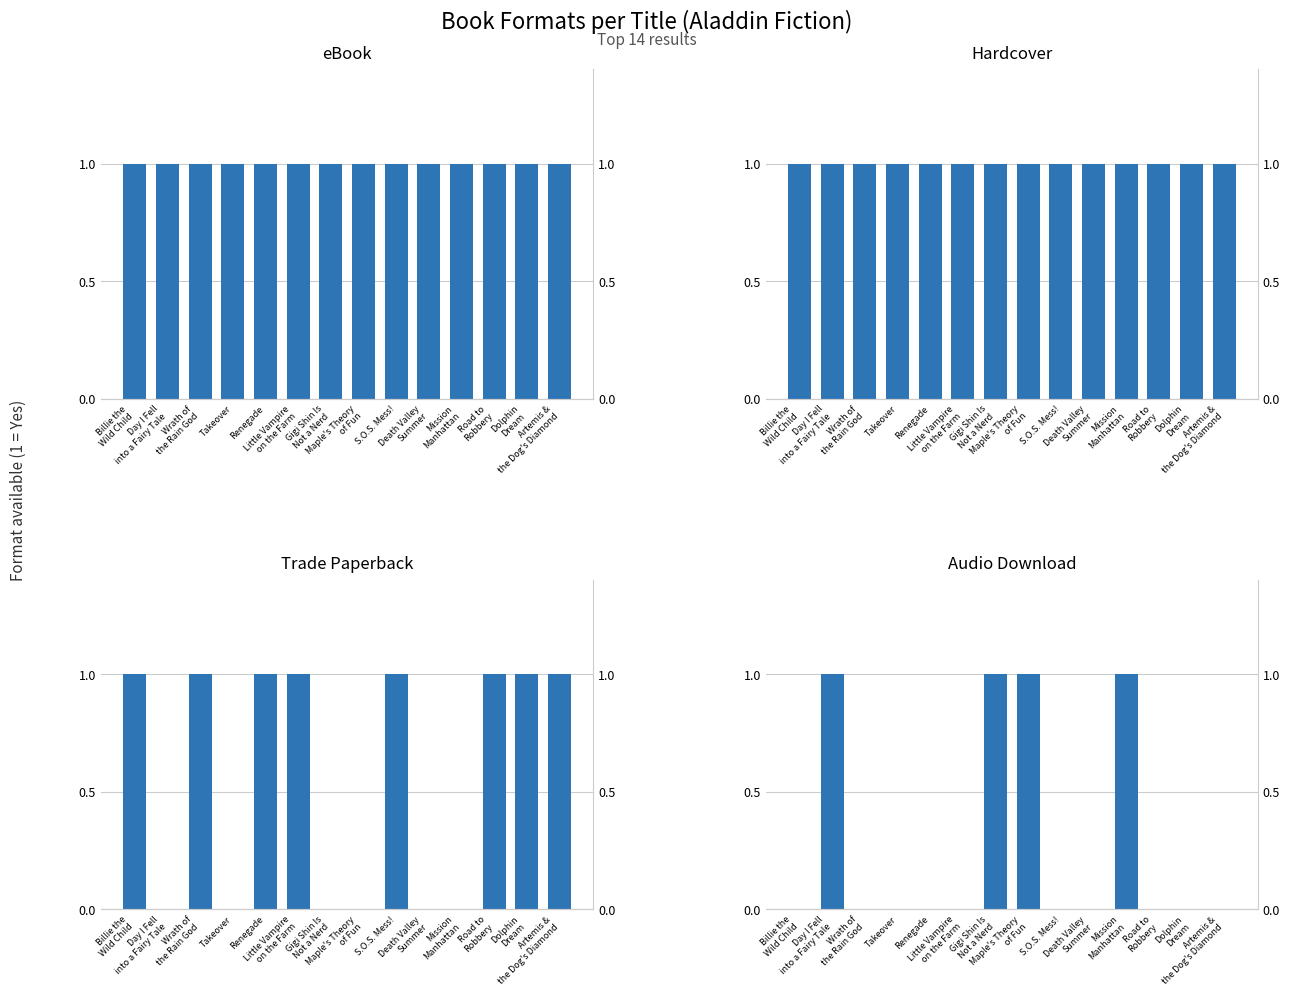

At Renegade, list the series in order from smallest to largest.

Audio Download, eBook, Hardcover, Trade Paperback